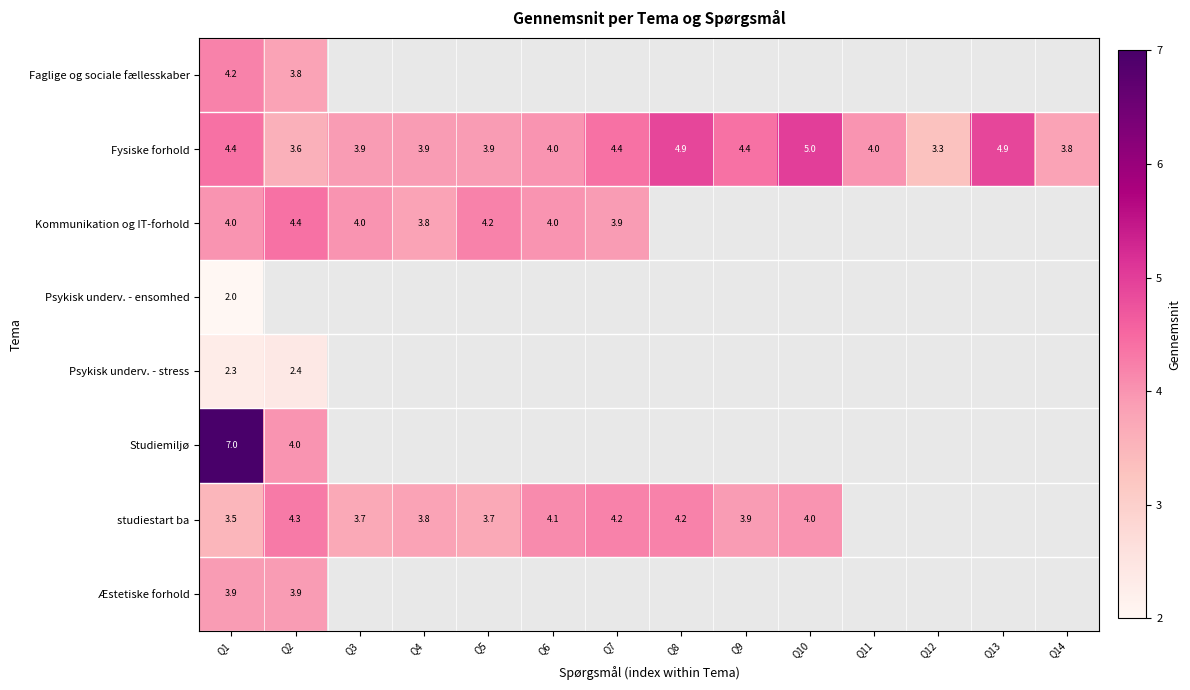

Is it true that Kommunikation og IT-forhold equals 4.4 at Q2?

True